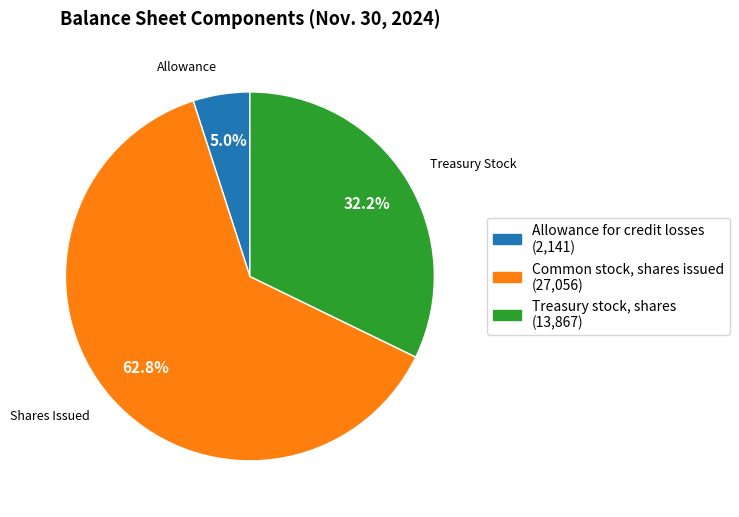

To the nearest percent, what is the difference between the Common stock, shares issued and Treasury stock, shares slice percentages?

31%